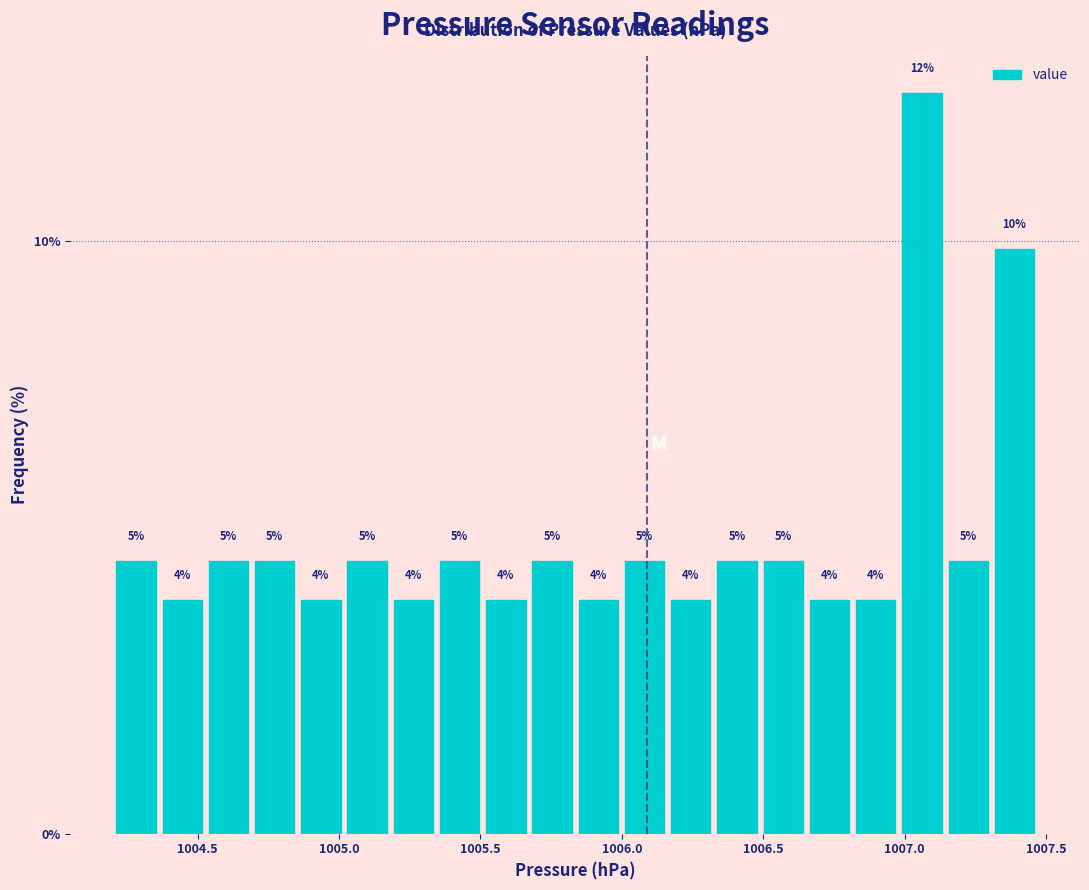

Around what value on the x-axis is the tallest bar? Give the approximate position of its centre, as read against the axis.

1007.05